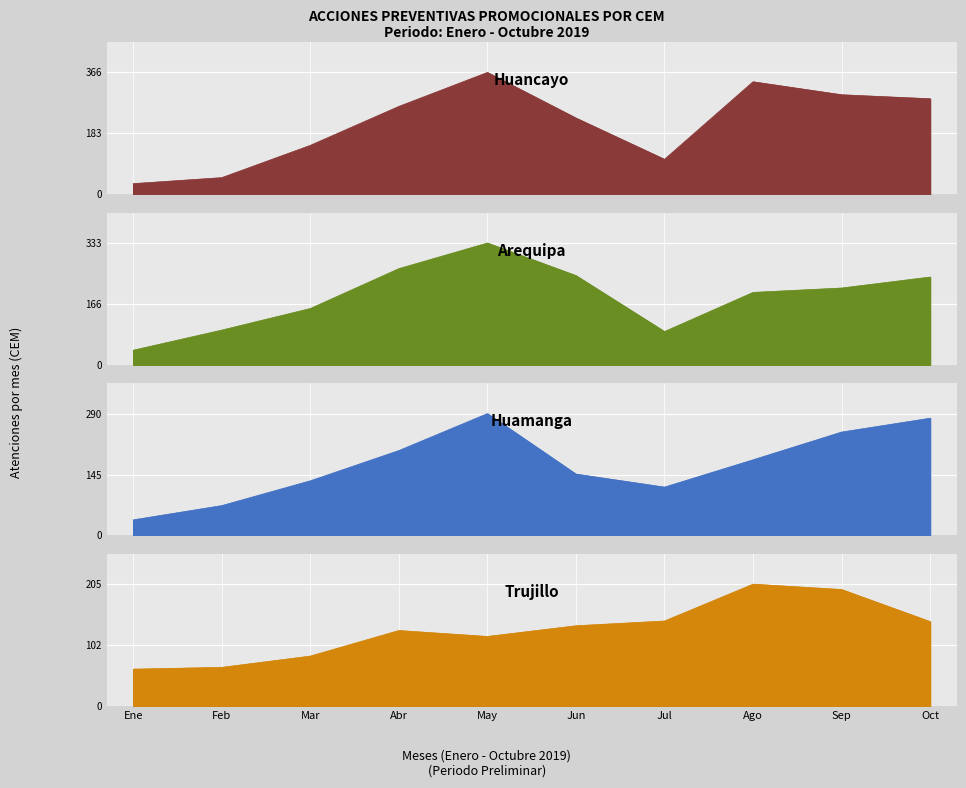

How many intersections are there between Huamanga and Arequipa?

3